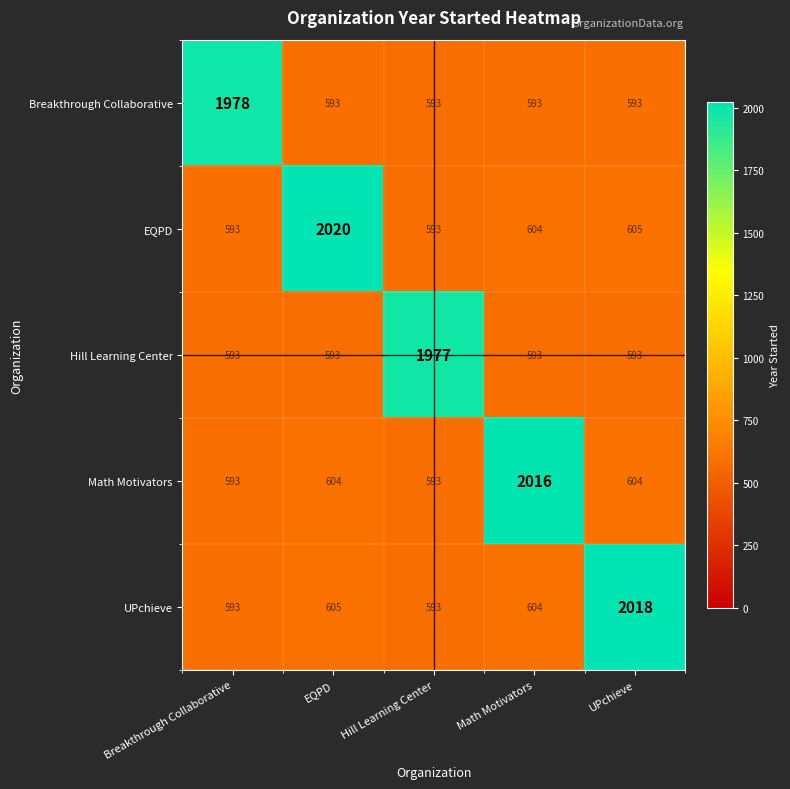

What is the spread (max minus min) of values at Breakthrough Collaborative?

1385